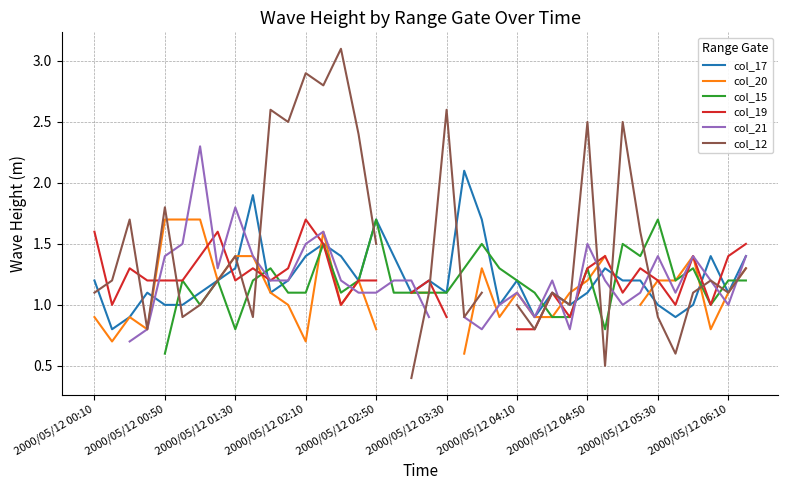

At which label does col_17 first exceed 1?

2000/05/12 00:10